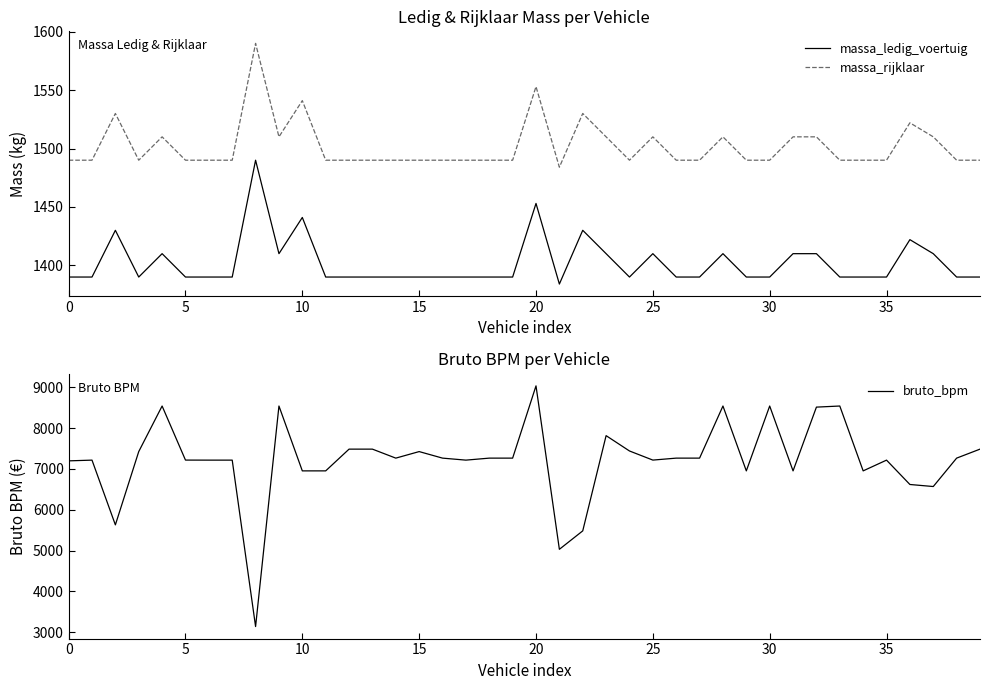

What is the approximate value of bruto_bpm at 13, to the nearest 100?

7500